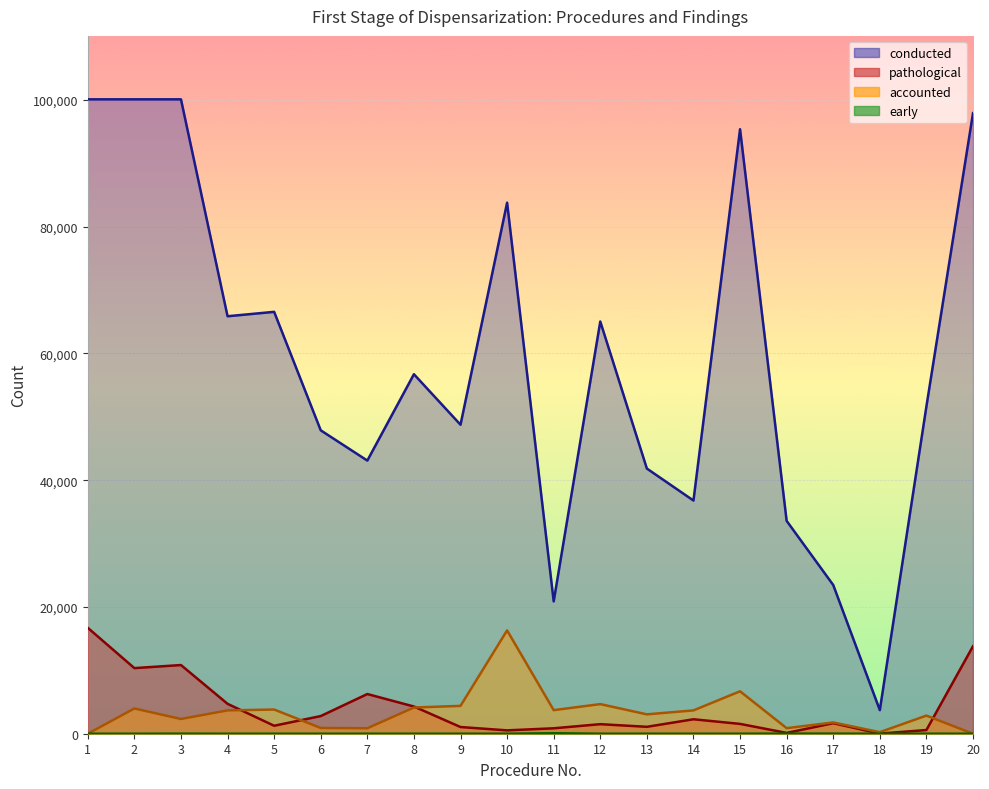

Is it true that pathological equals 2535 at 12?

False